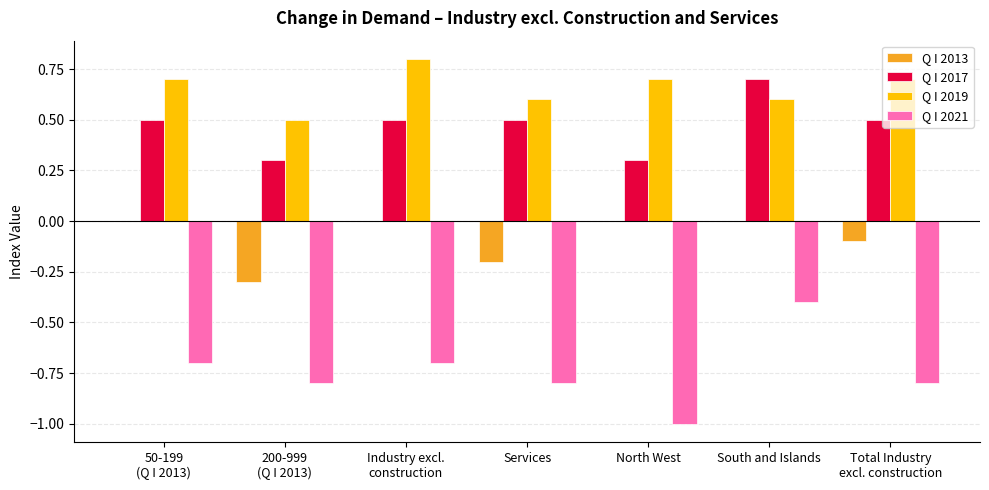

Which series changed the most between Industry excl.
construction and North West?

Q I 2021